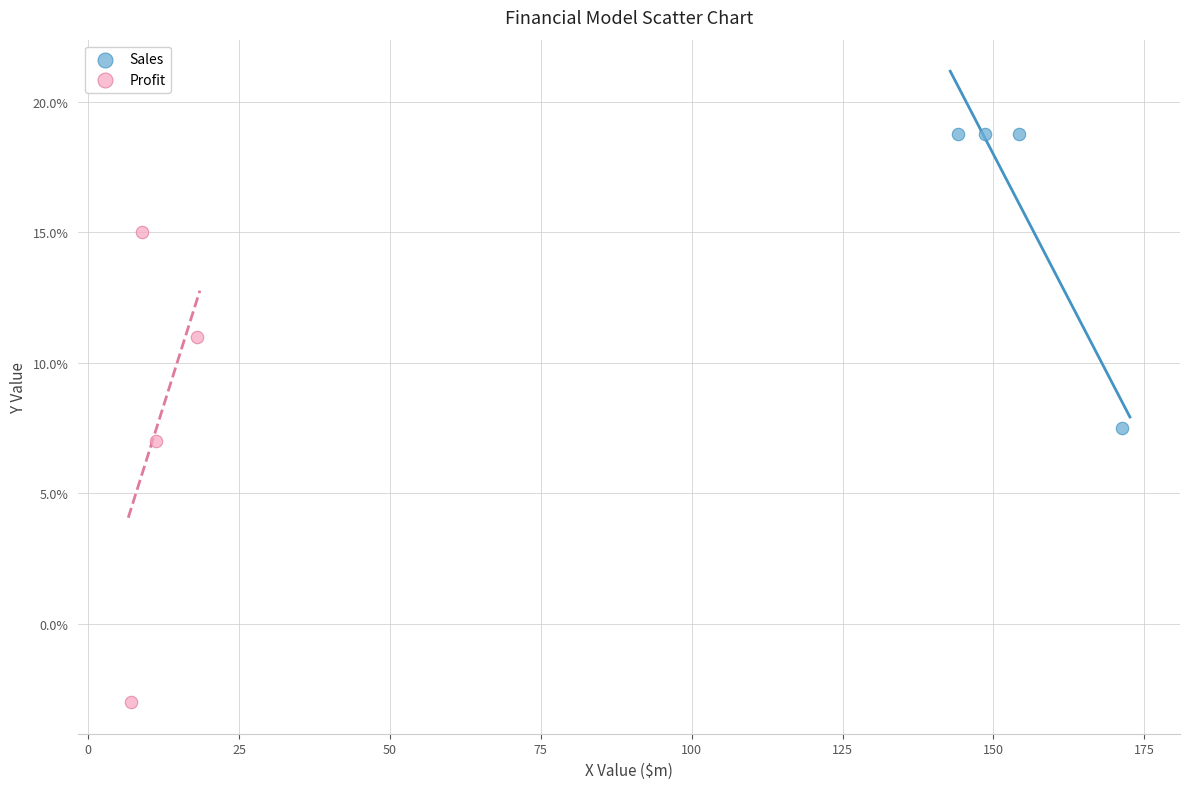

Which series contains the lowest Y value?

Profit